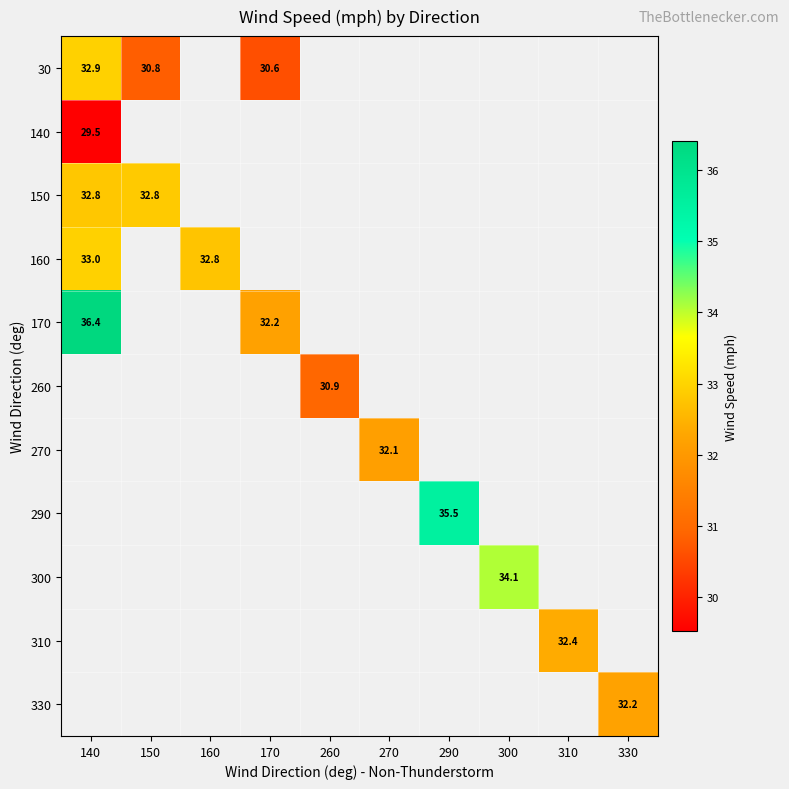

How many values in 300 are above zero?

1